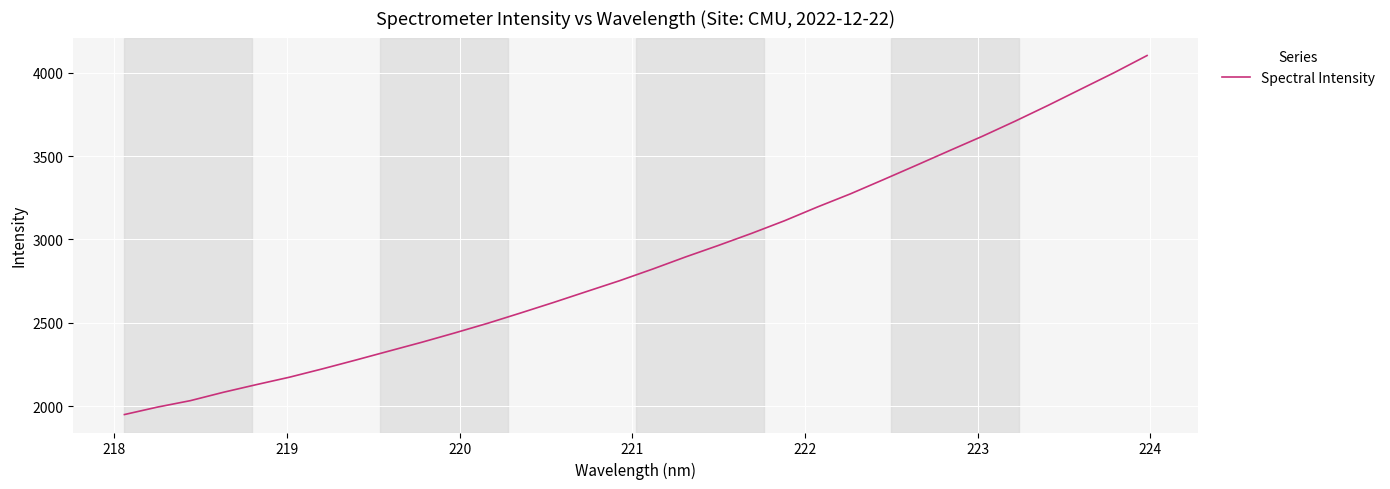

How many lines are shown in the chart?

1